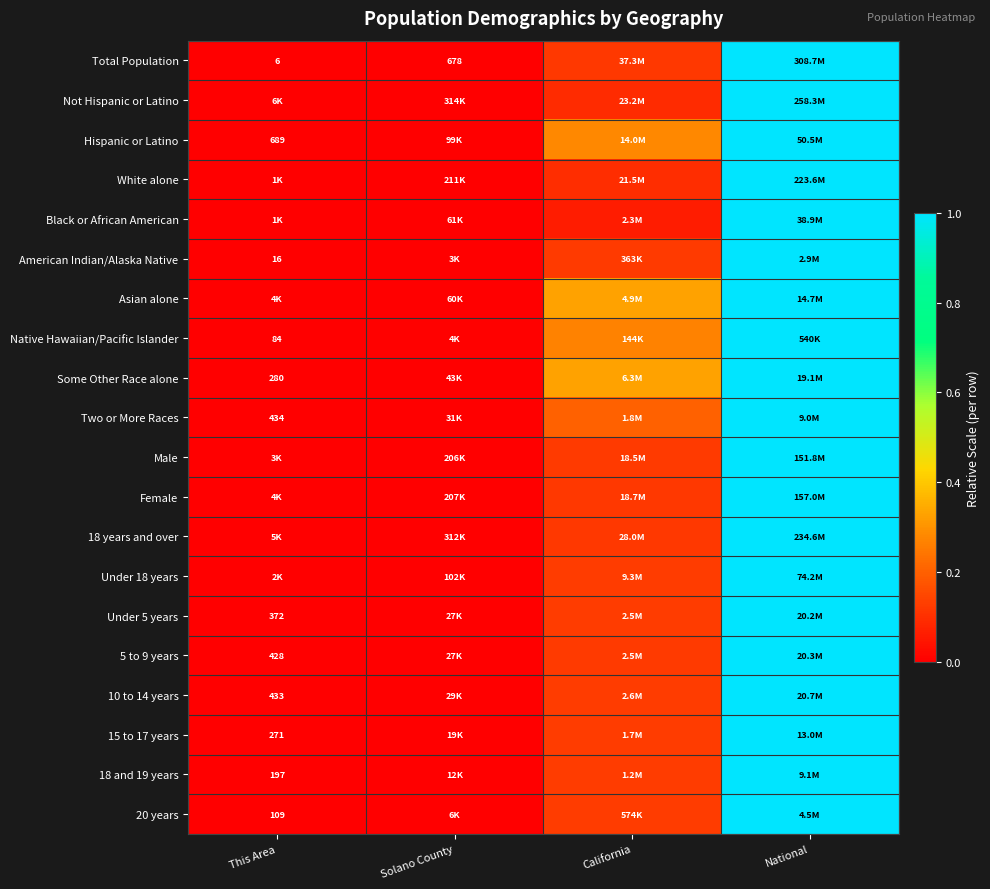

What is the sum of all Under 18 years values?

1.1